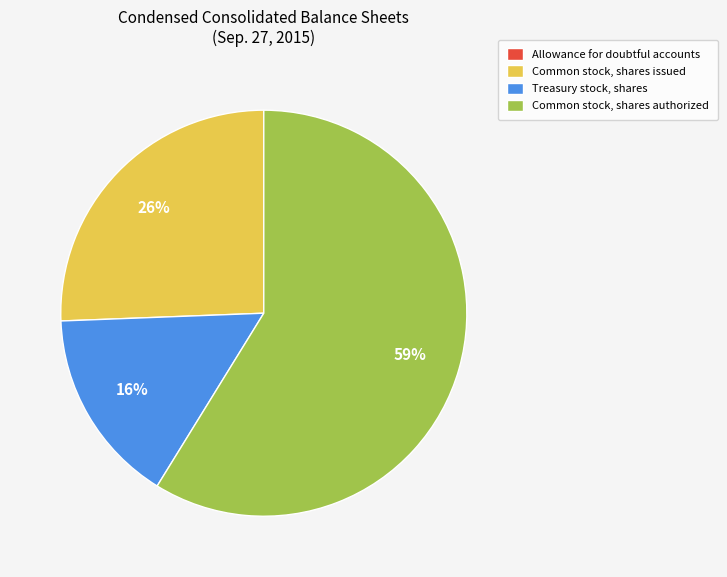

Which category has the biggest portion of the pie?

Common stock, shares authorized